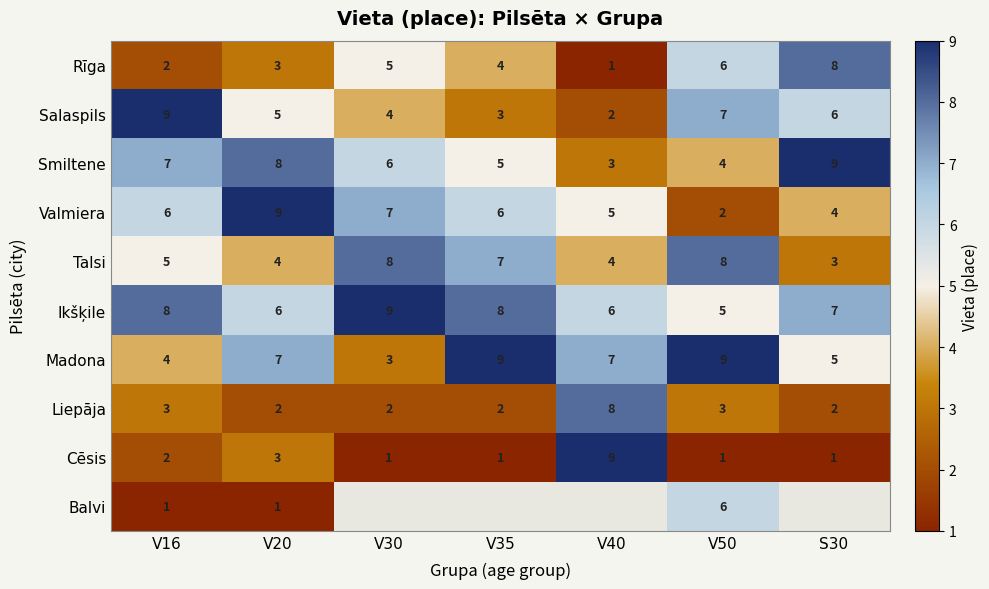

What is the difference between the Rīga values at V35 and V40?

3